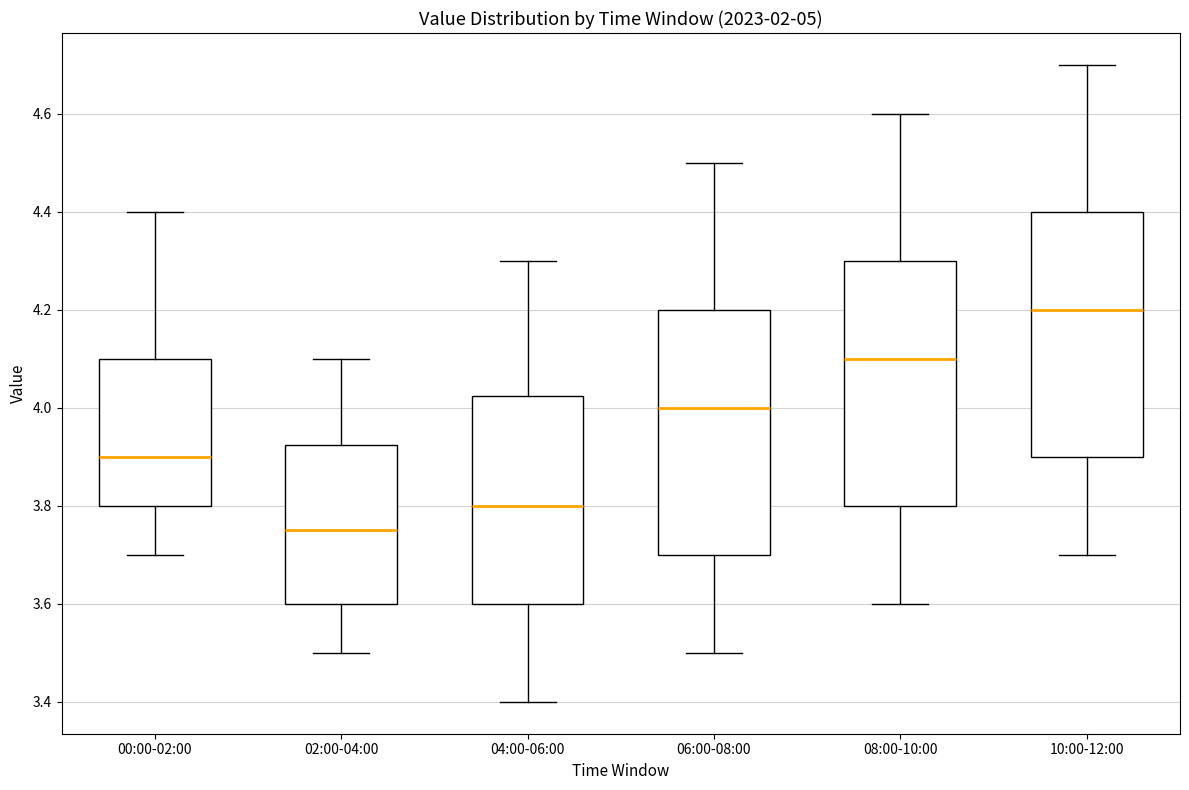

Where does the upper whisker of the box for 06:00-08:00 end on the y-axis? The values are not printed on the chart, so give them approximately, as read against the axis.

4.50